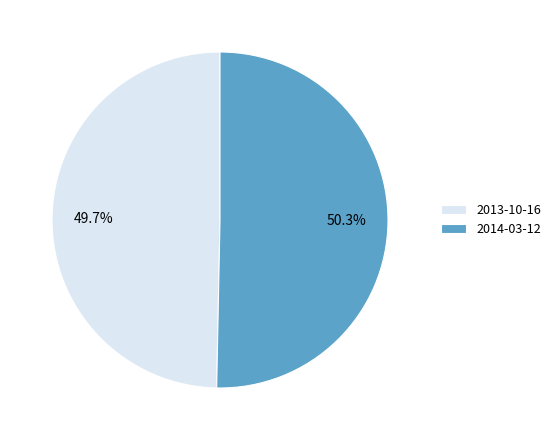

Which category has the biggest portion of the pie?

2014-03-12